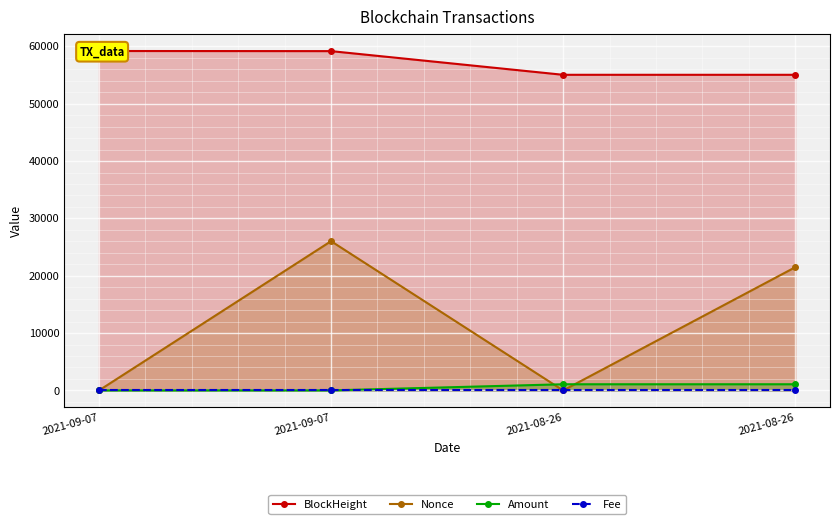

How many distinct data groups are displayed?

4